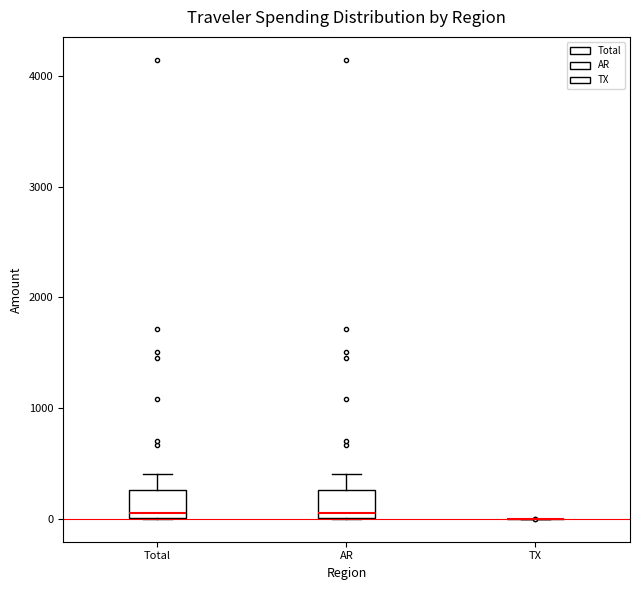

Reading left to right, read every box against the y-axis: the position of its median line, the range the box covers, and the ends of its whiskers. The values are not printed on the chart, so give them approximately, as read against the axis.

Total: median 100, box 0 to 300, whiskers 0 to 400
AR: median 100, box 0 to 300, whiskers 0 to 400
TX: box collapsed to a line at 0, whiskers 0 to 0